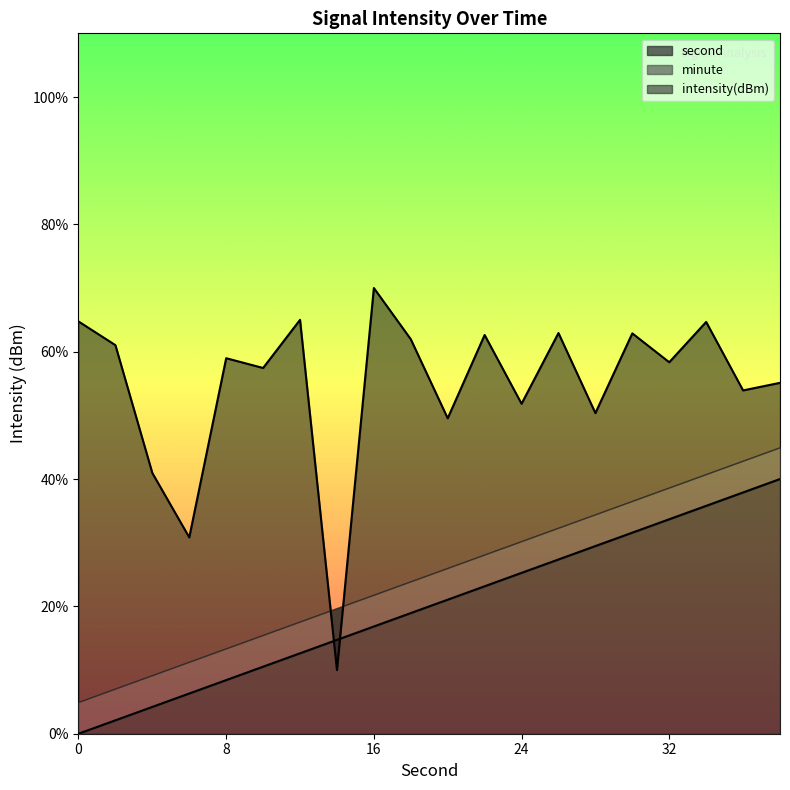

True or false: second has a value of 29.9 at 16.

False